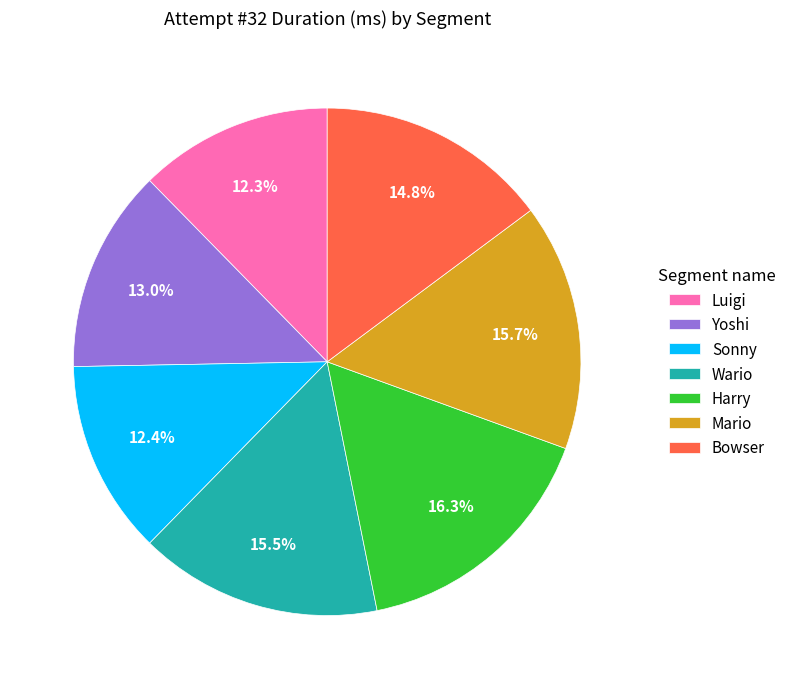

The Bowser slice represents 15% of the pie. True or false?

True